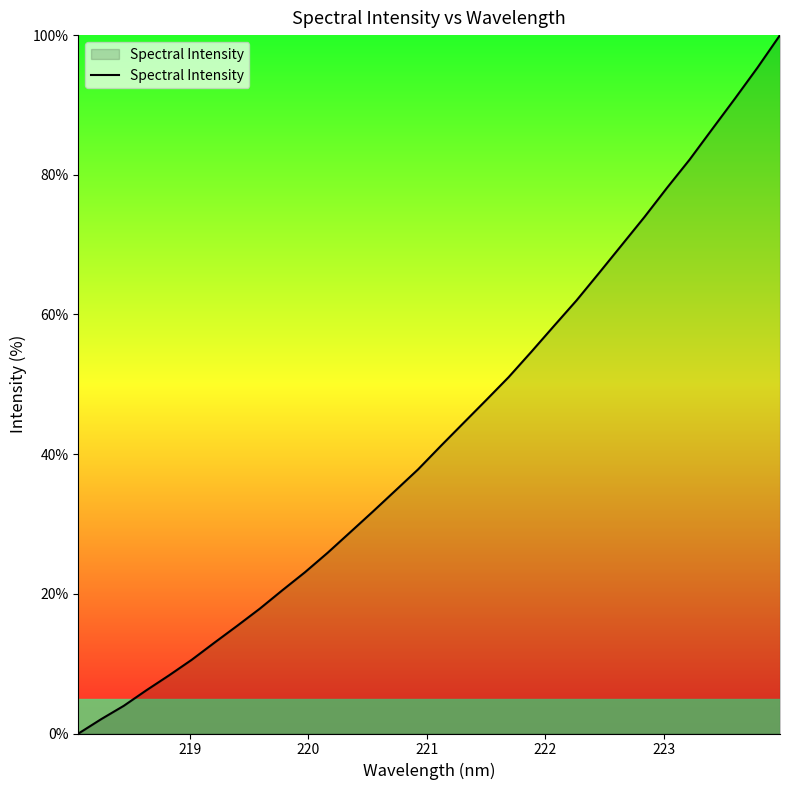

True or false: the data has more than 0 interior local peaks.

False